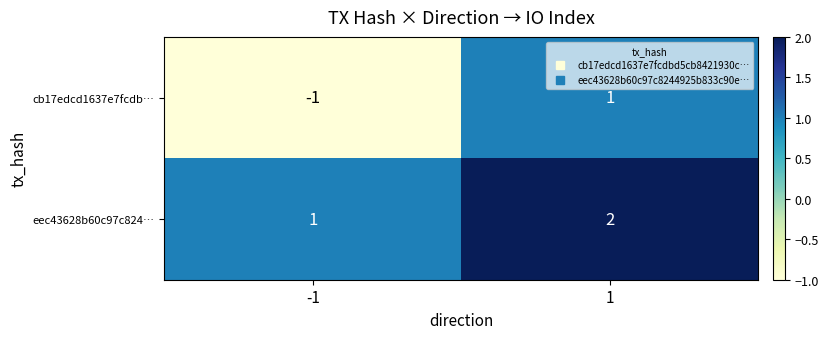

List the series in order of their overall mean, lowest first.

cb17edcd1637e7fcdb…, eec43628b60c97c824…